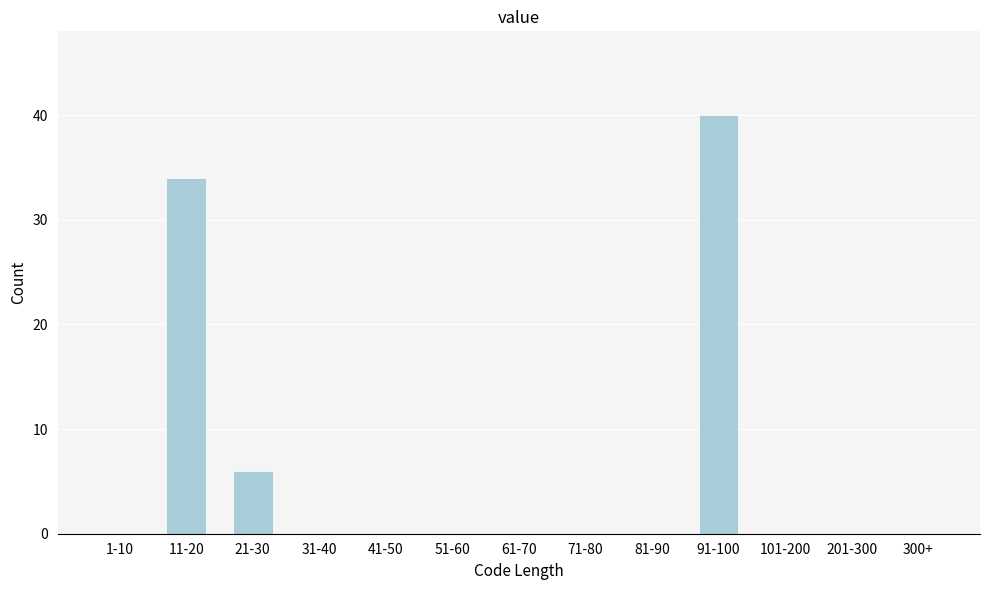

Reading left to right, what are all the values shown in this chart?

1-10=0	11-20=34	21-30=6	31-40=0	41-50=0	51-60=0	61-70=0	71-80=0	81-90=0	91-100=40	101-200=0	201-300=0	300+=0